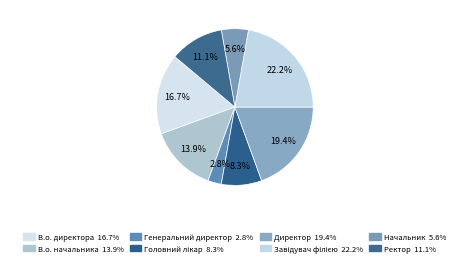

Which slice is the largest?

Завідувач філією